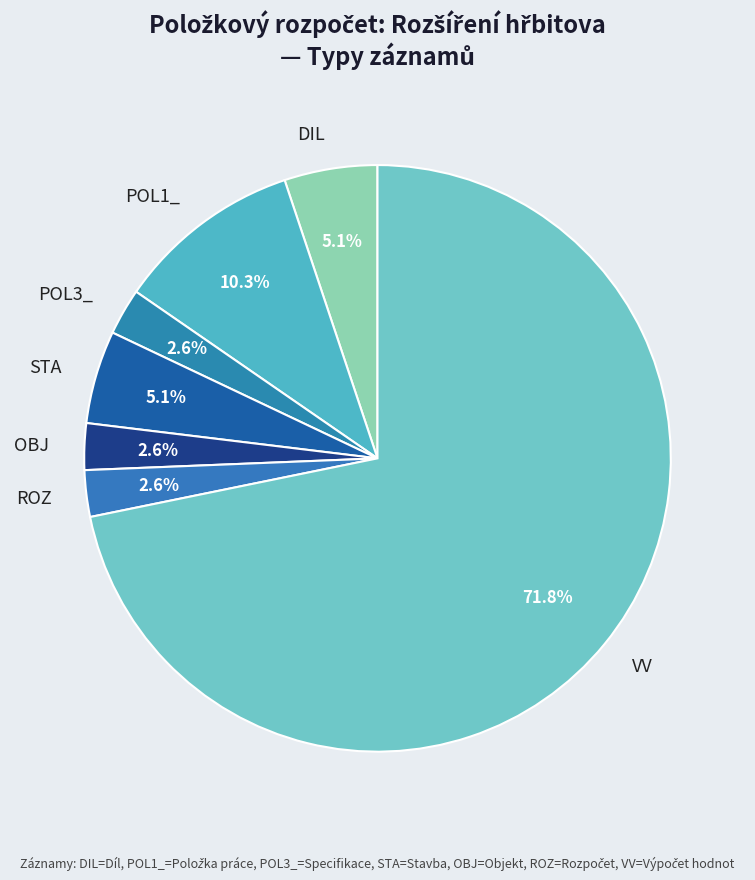

How many segments does this pie chart have?

7